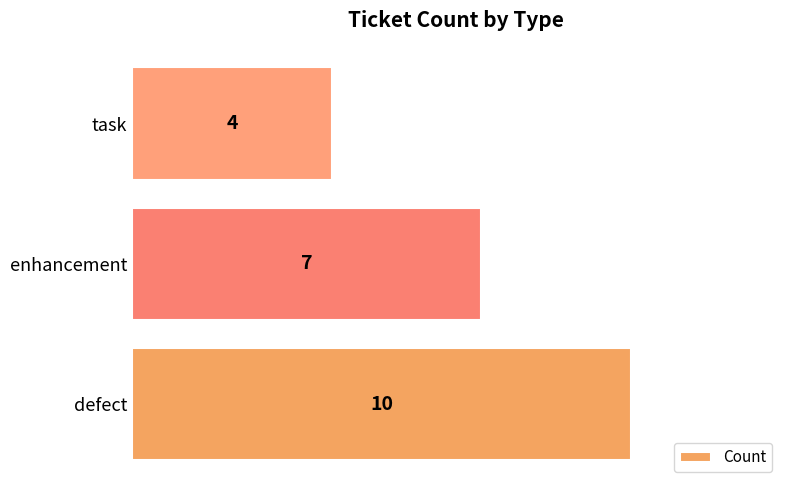

What is the sum of all values?

21